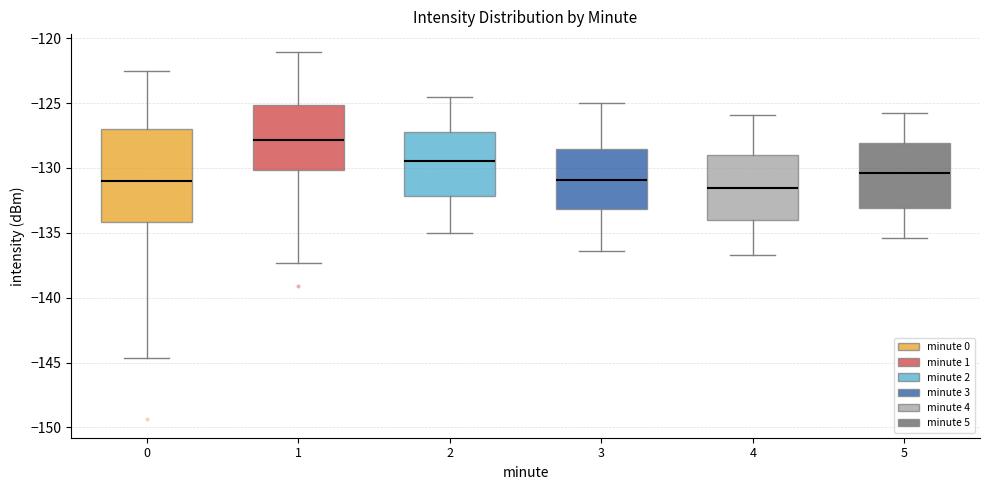

Where does the median line of the box at x = 4 sit on the y-axis? The values are not printed on the chart, so give them approximately, as read against the axis.

-131.5